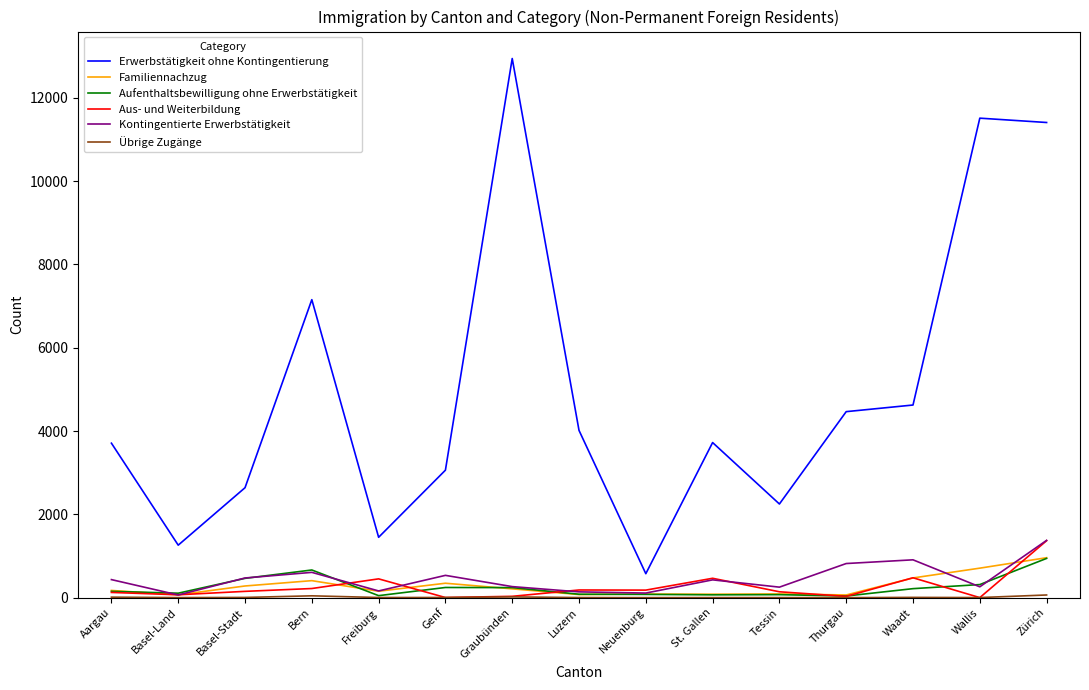

Which series has the largest total across all categories?

Erwerbstätigkeit ohne Kontingentierung